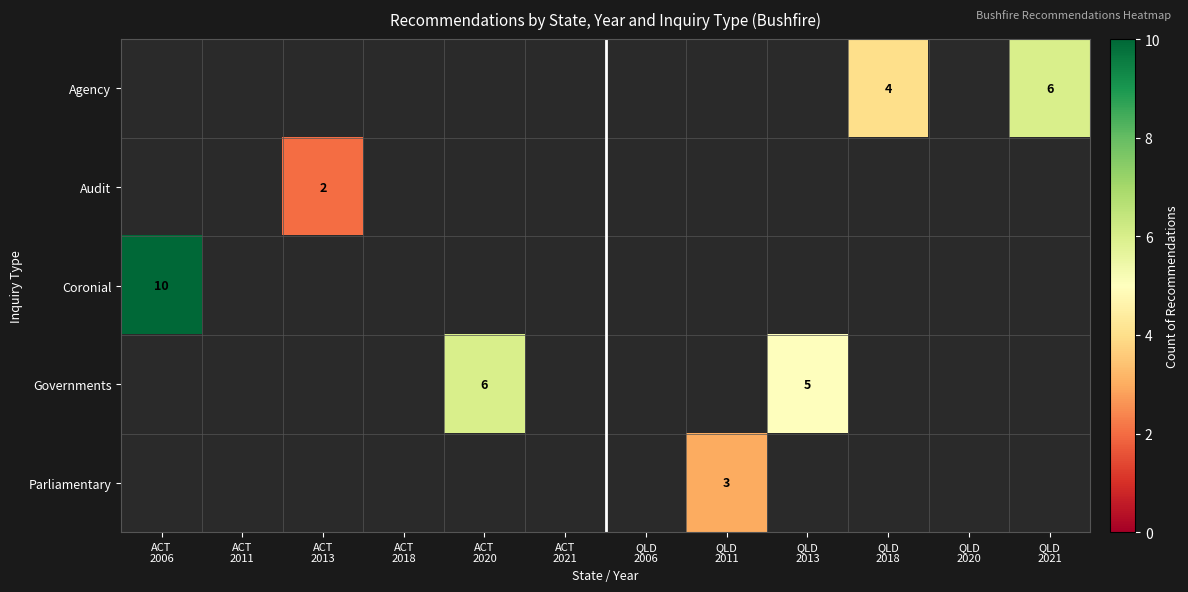

List the series in order of their peak value, highest first.

Coronial, Agency, Governments, Parliamentary, Audit